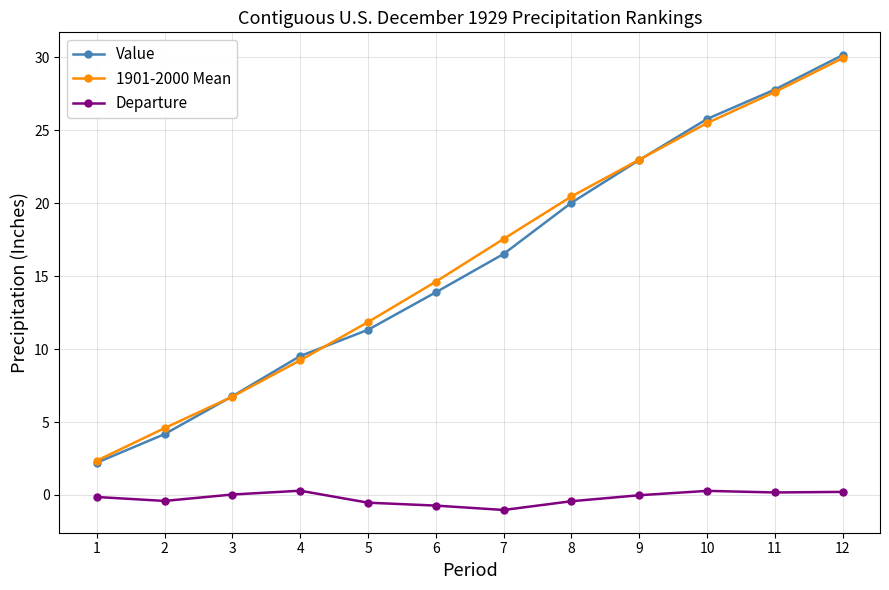

Does the chart display data point markers on the line(s)?

Yes